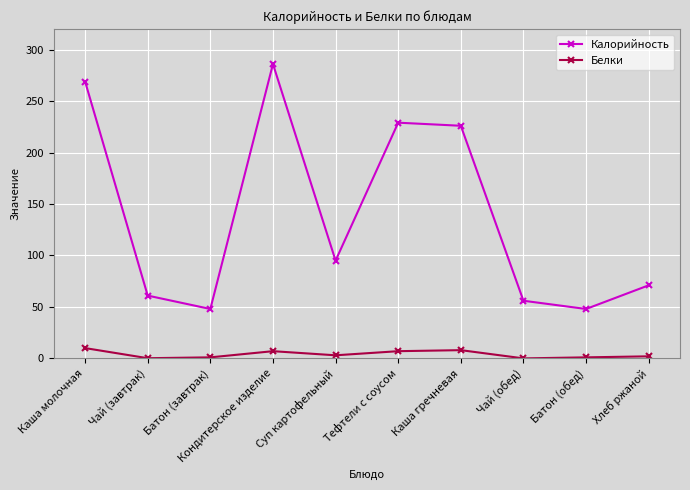

True or false: Калорийность has a value of 30.2 at Батон (обед).

False